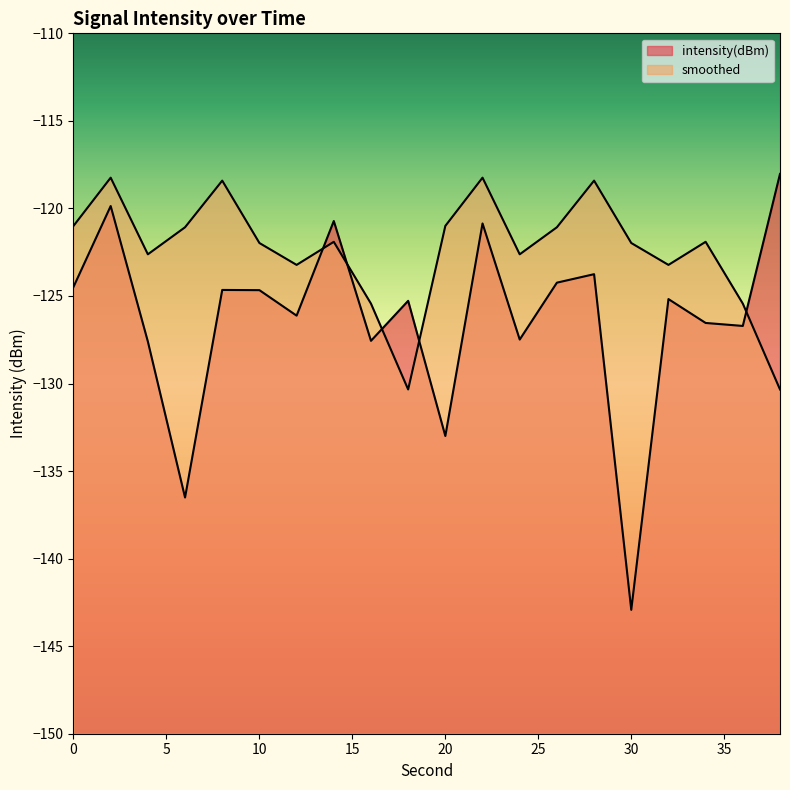

Reading right to left, transcribe all the data shown in this chart.

intensity(dBm): 38=-118.0	36=-126.7	34=-126.5	32=-125.2	30=-142.9	28=-123.8	26=-124.2	24=-127.5	22=-120.9	20=-133.0	18=-125.3	16=-127.6	14=-120.7	12=-126.1	10=-124.7	8=-124.7	6=-136.5	4=-127.6	2=-119.9	0=-124.5
smoothed: 38=-130.3	36=-125.4	34=-121.9	32=-123.2	30=-122.0	28=-118.4	26=-121.1	24=-122.6	22=-118.2	20=-121.0	18=-130.3	16=-125.4	14=-121.9	12=-123.2	10=-122.0	8=-118.4	6=-121.1	4=-122.6	2=-118.2	0=-121.0